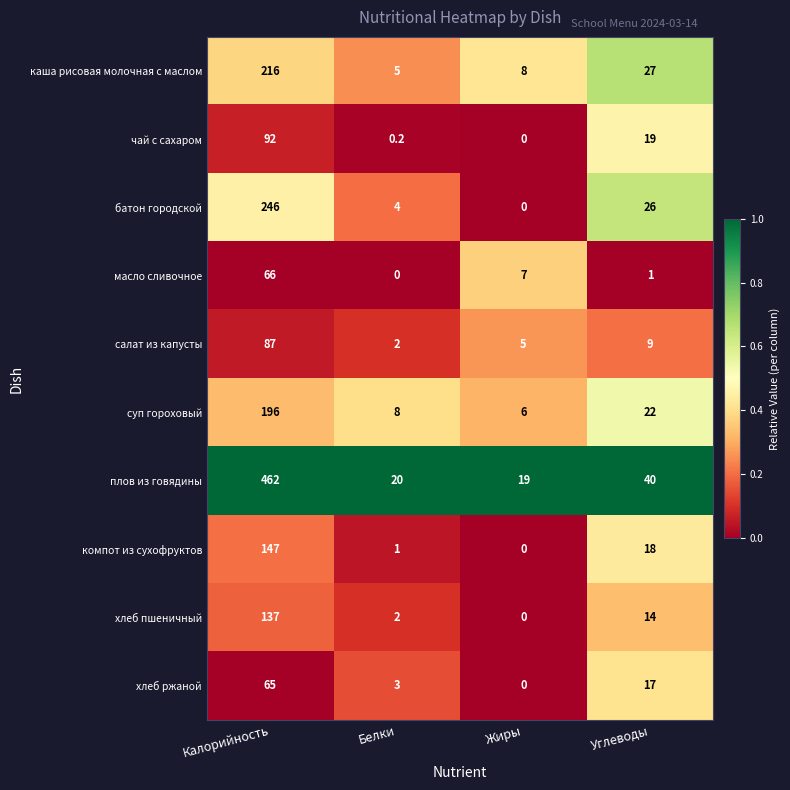

At which category is the sum across all series the highest?

Калорийность